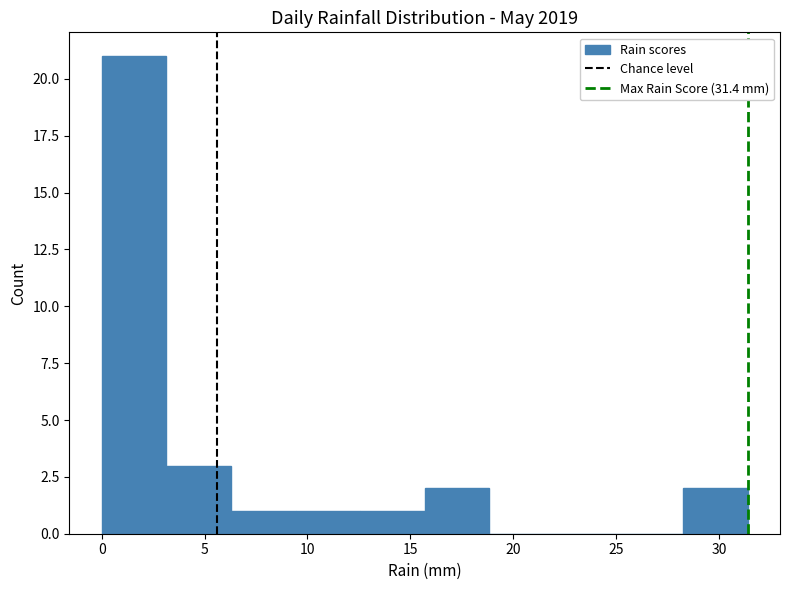

Reading left to right, list every bar in this chart as the range it spans on the x-axis followed by its height. Neither the bar edges nor the heights are printed on the chart, so give them approximately, as read against the axes.

0.0 to 3.0: 21
3.0 to 6.5: 3
6.5 to 9.5: 1
9.5 to 12.5: 1
12.5 to 15.5: 1
15.5 to 19.0: 2
19.0 to 22.0: 0
22.0 to 25.0: 0
25.0 to 28.5: 0
28.5 to 31.5: 2